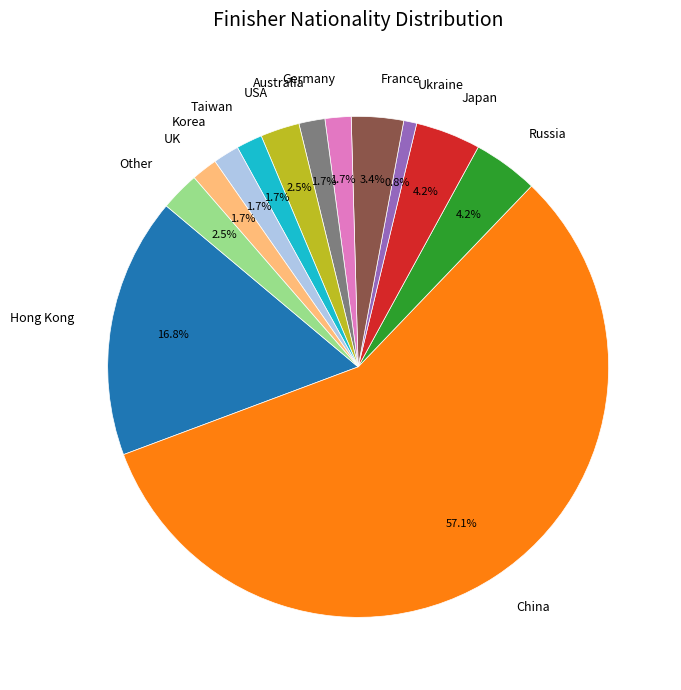

How many segments does this pie chart have?

13